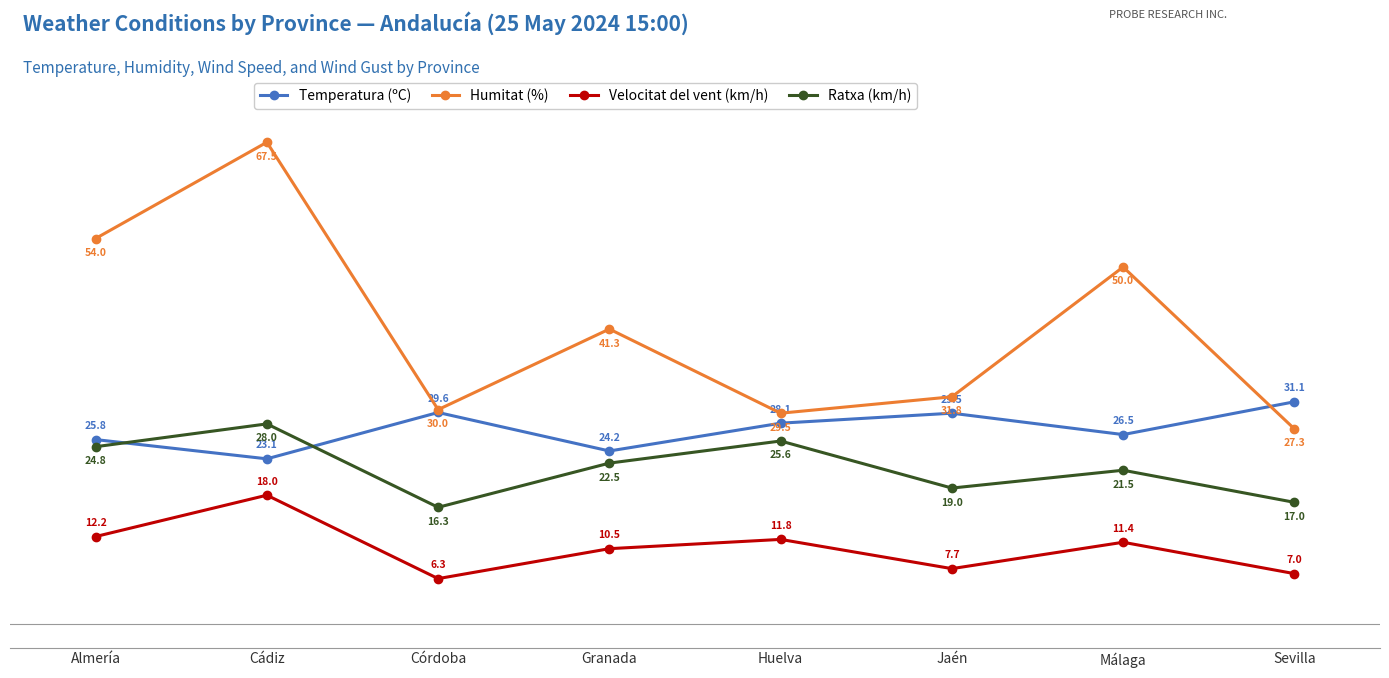

What is the value of the Temperatura (ºC) point at the 3rd from the left?

29.6